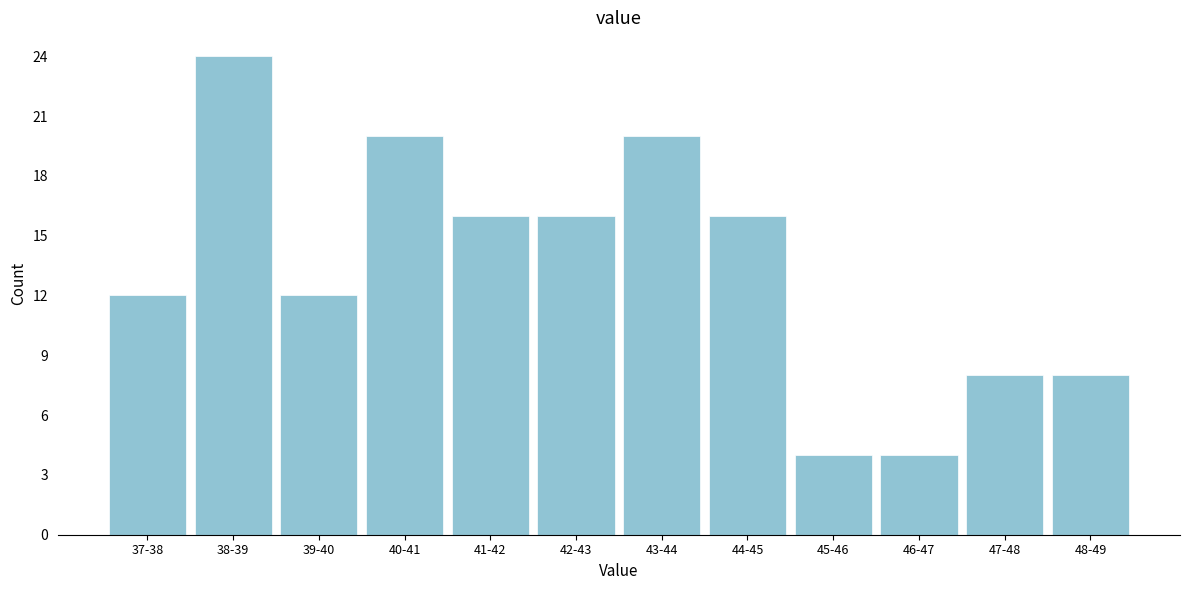

Reading right to left, extract all data points from this chart.

8	8	4	4	16	20	16	16	20	12	24	12